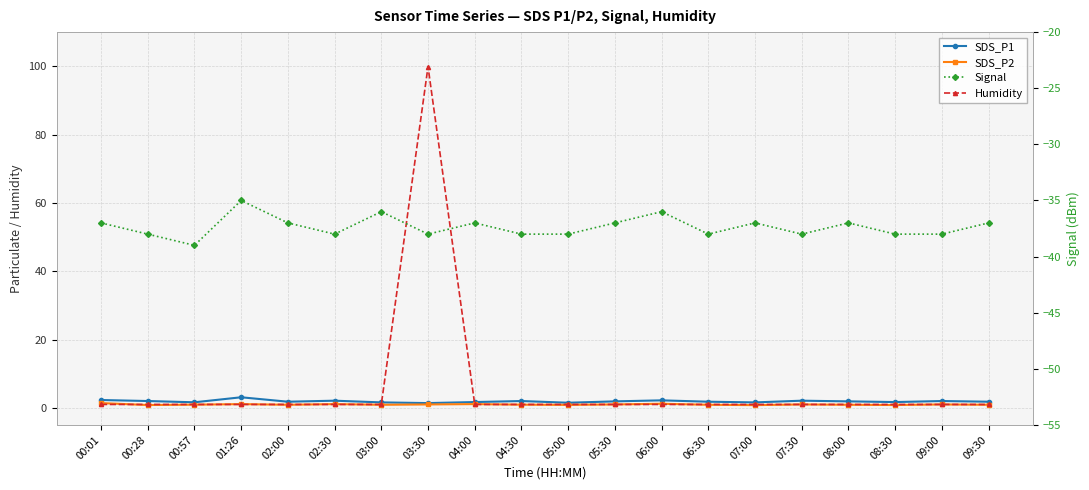

Which category has the highest value across all series?

03:30